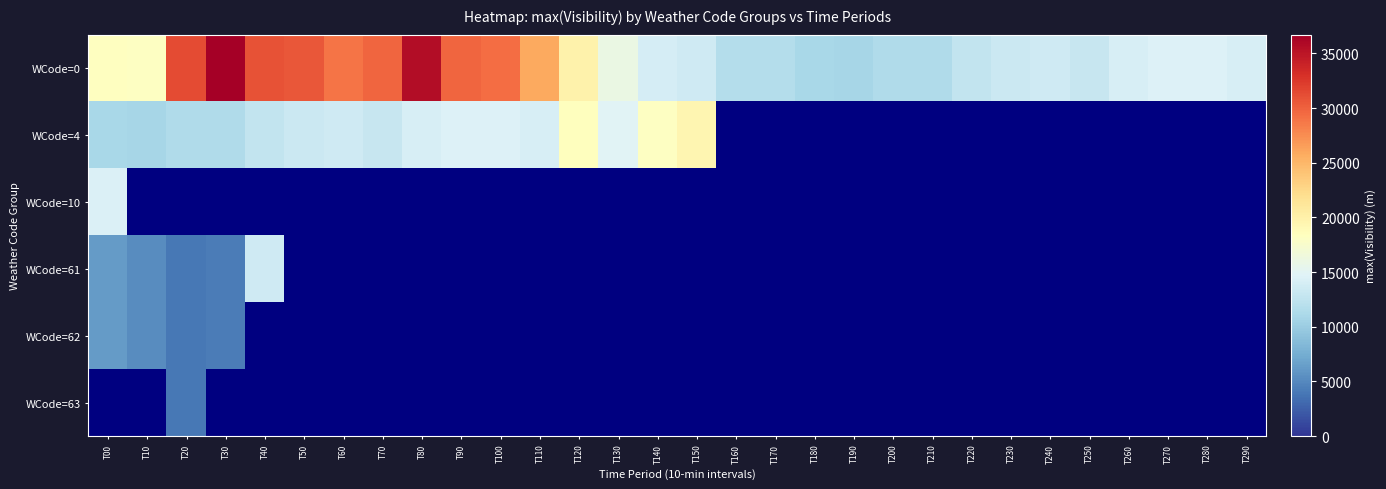

What value does the WCode=4 series have at T110?

14179.0